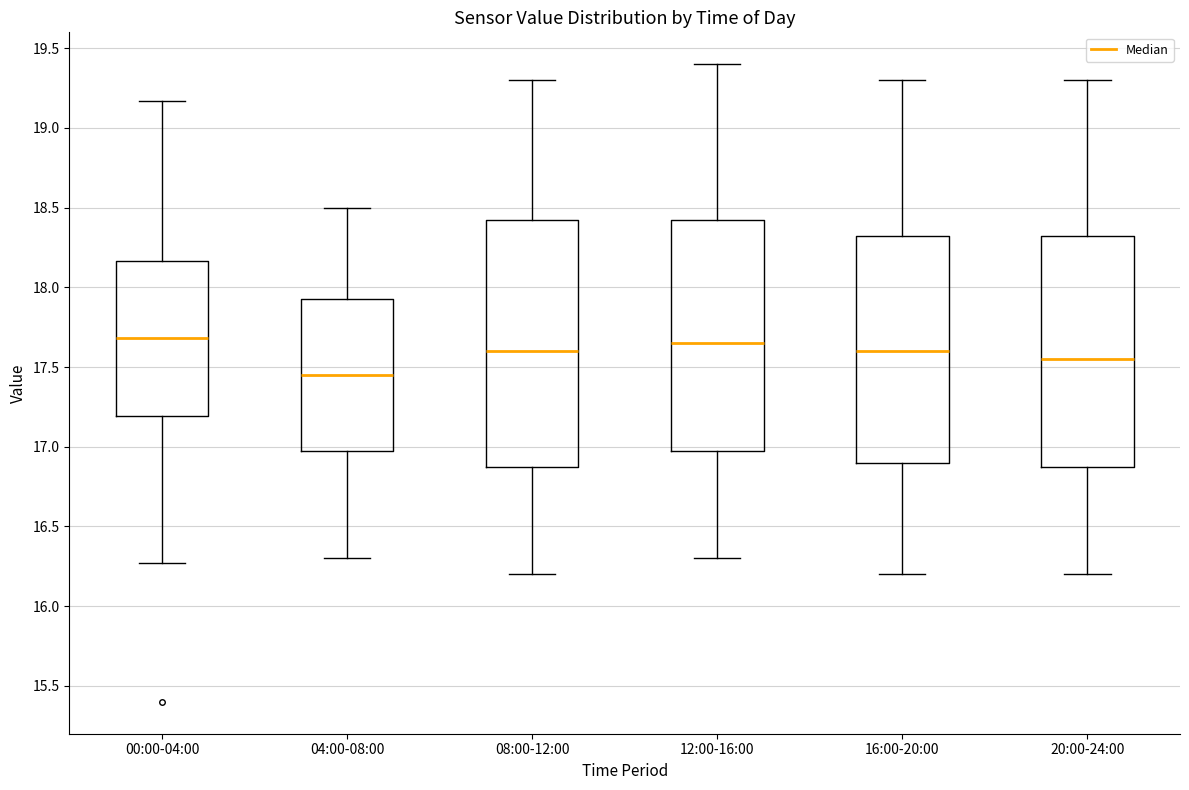

Reading left to right, read every box against the y-axis: the position of its median line, the range the box covers, and the ends of its whiskers. The values are not printed on the chart, so give them approximately, as read against the axis.

00:00-04:00: median 17.70, box 17.20 to 18.15, whiskers 16.25 to 19.15
04:00-08:00: median 17.45, box 17.00 to 17.95, whiskers 16.30 to 18.50
08:00-12:00: median 17.60, box 16.90 to 18.45, whiskers 16.20 to 19.30
12:00-16:00: median 17.65, box 17.00 to 18.45, whiskers 16.30 to 19.40
16:00-20:00: median 17.60, box 16.90 to 18.35, whiskers 16.20 to 19.30
20:00-24:00: median 17.55, box 16.90 to 18.35, whiskers 16.20 to 19.30